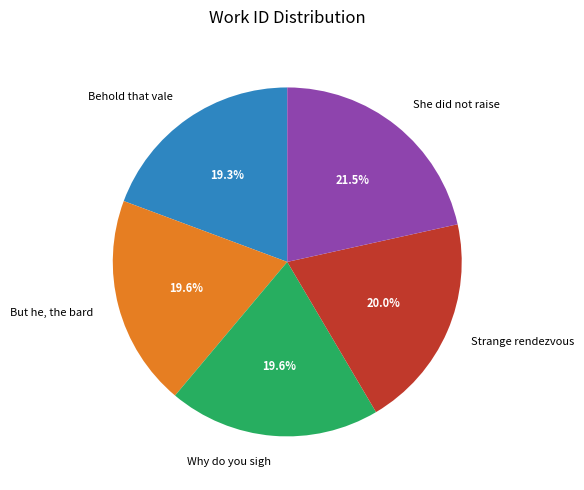

Is there a majority slice in this chart?

No